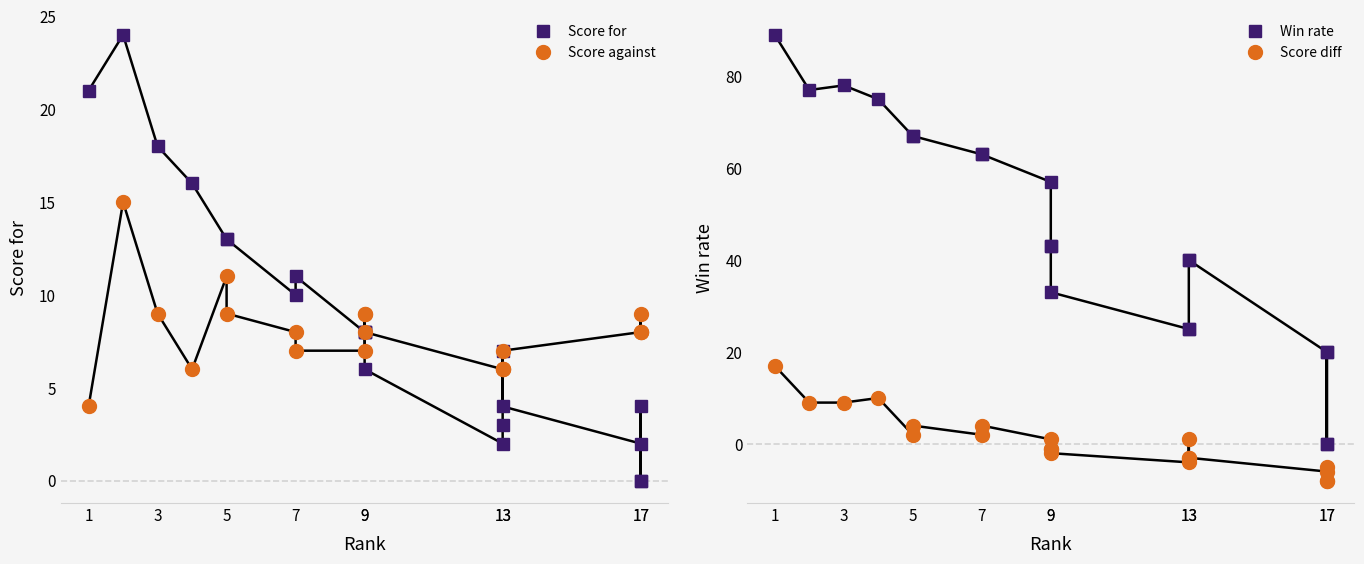

Which series has the largest total across all categories?

Win rate